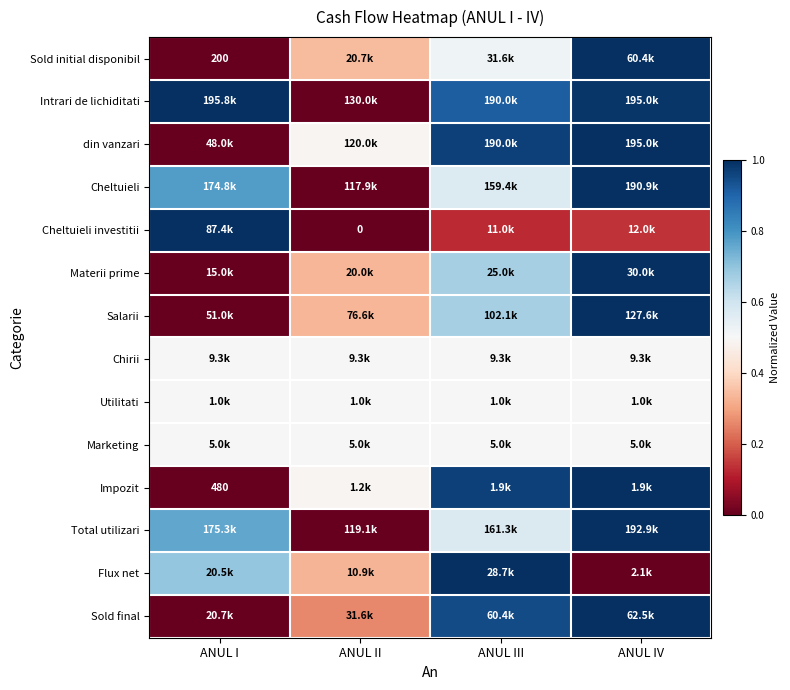

The value of Sold initial disponibil at ANUL IV is 1.0. True or false?

True